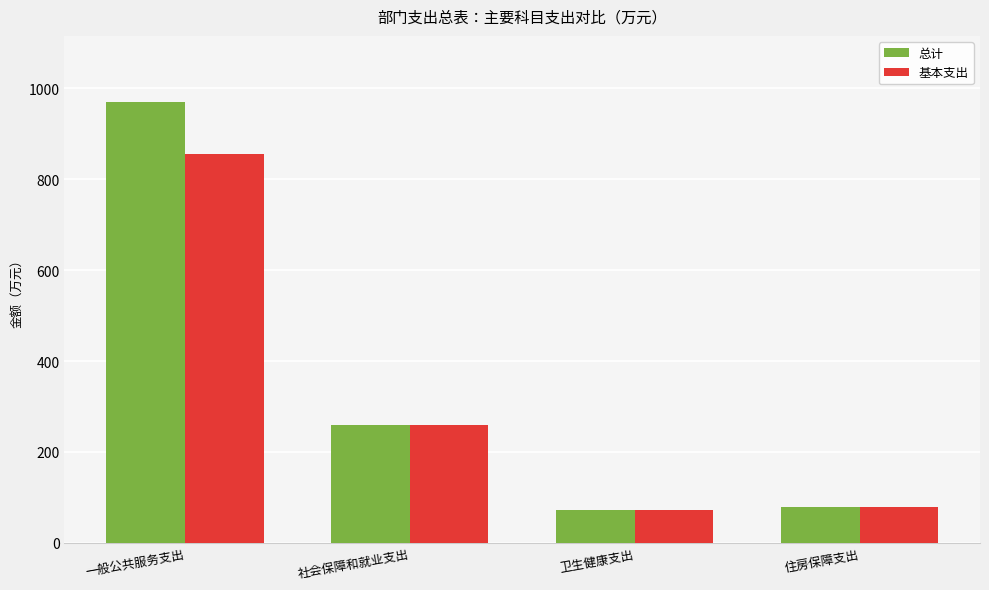

How many values in the 总计 series are below 258?

2